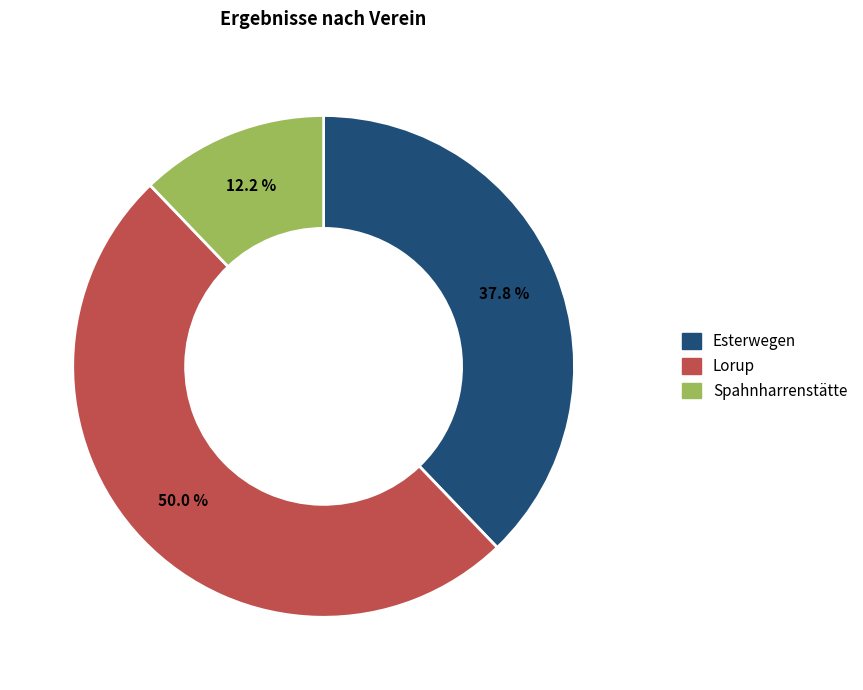

Which category has the biggest portion of the pie?

Lorup